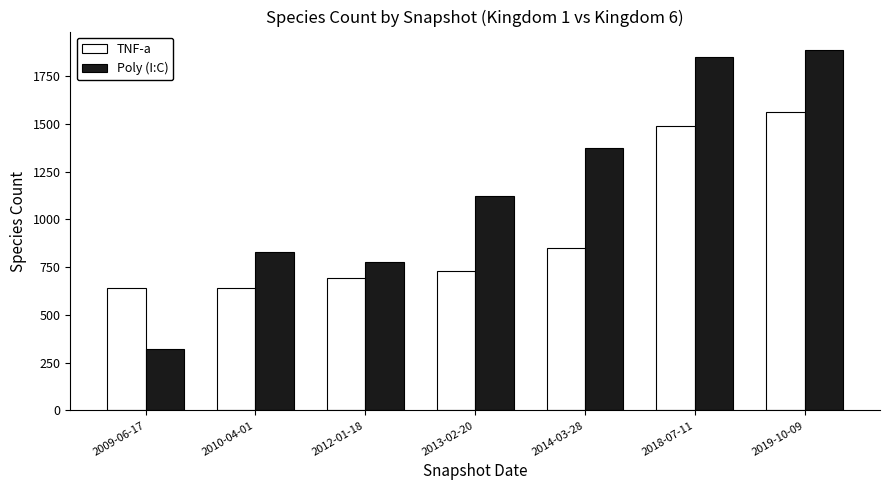

The TNF-a series shows 852 at 2014-03-28. True or false?

True